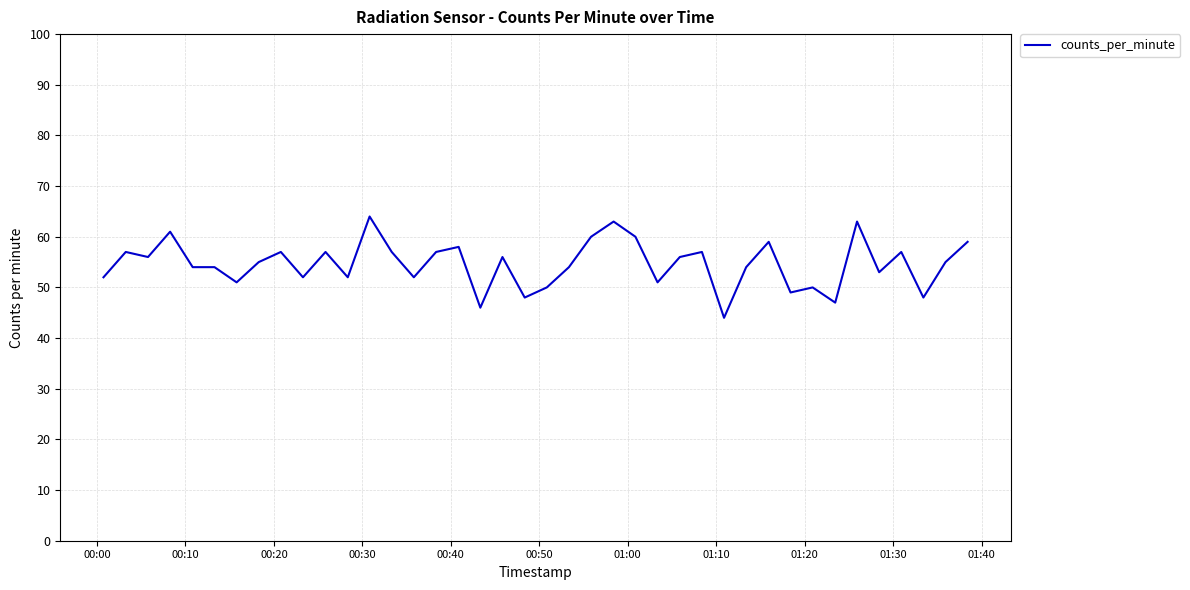

What is the minimum value shown in the chart?

44